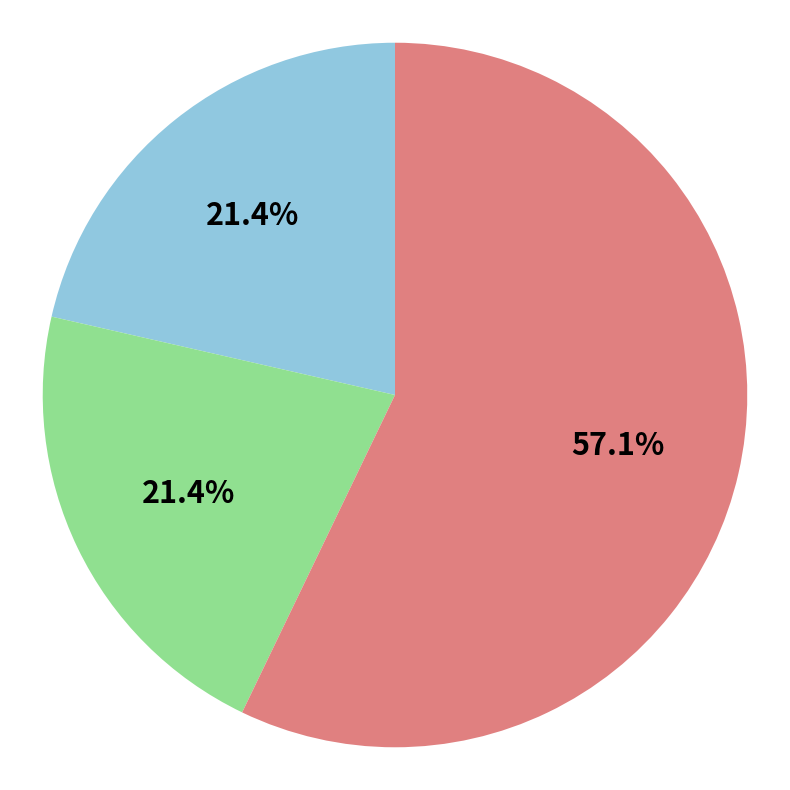

Is there a majority slice in this chart?

Yes